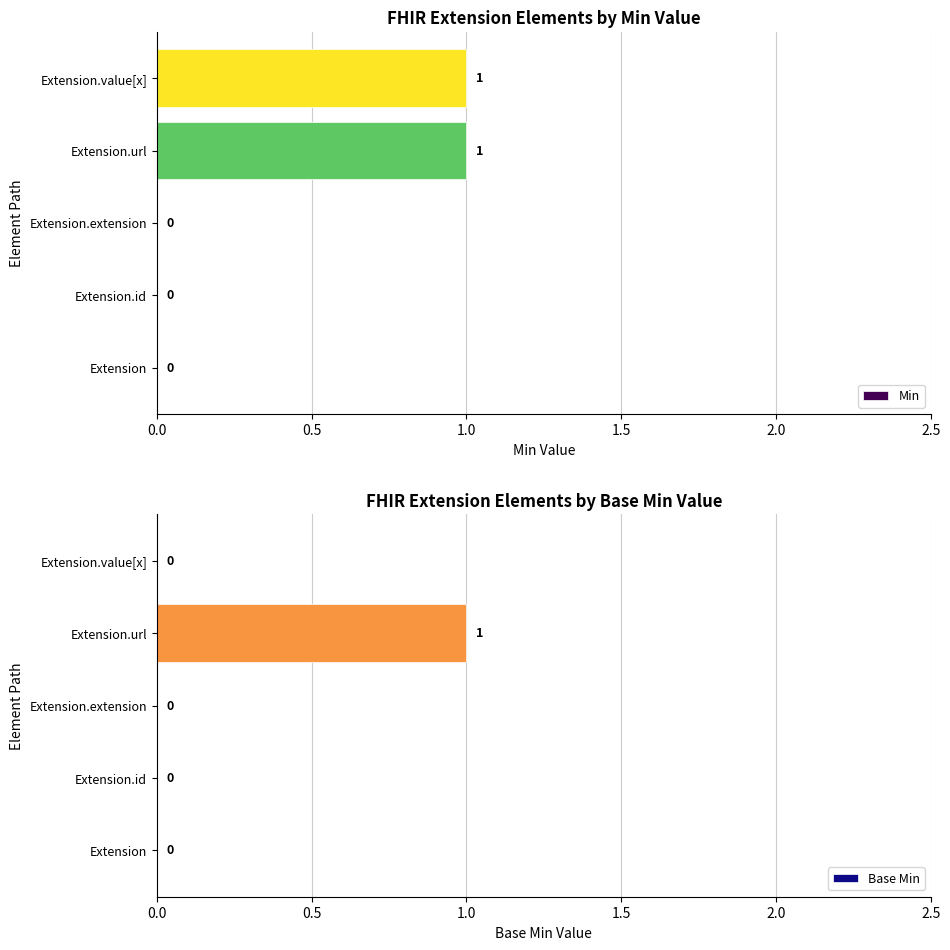

At how many categories does at least one series exceed 0?

2